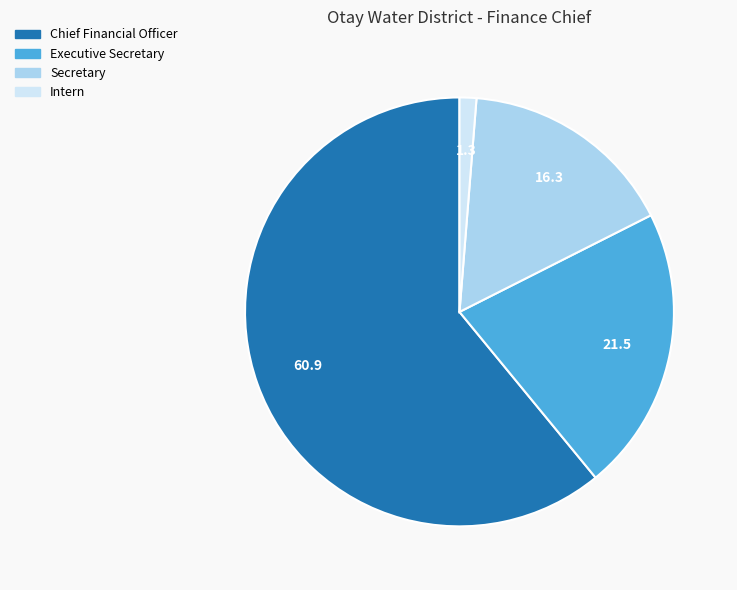

Is Chief Financial Officer the majority of the pie?

Yes